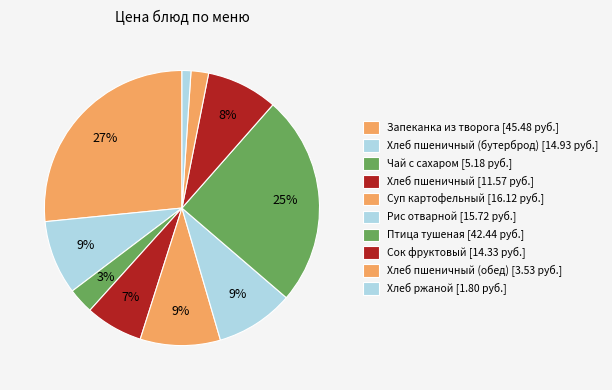

How many slices are in this pie chart?

10